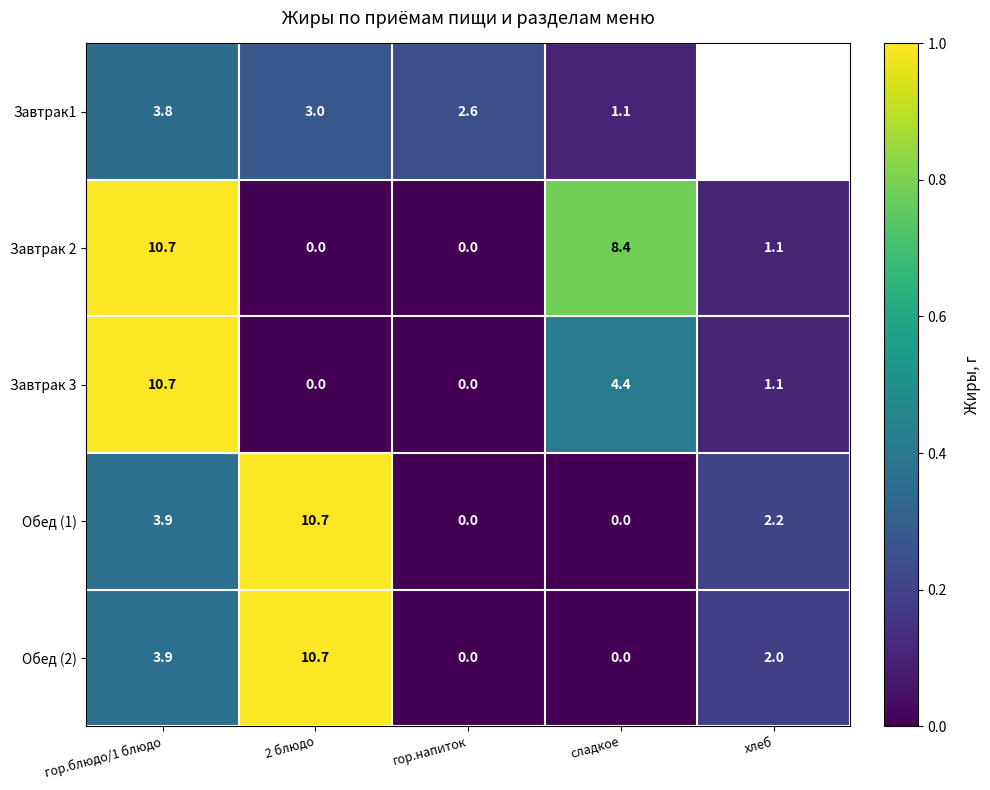

How many categories are shown in the chart?

5